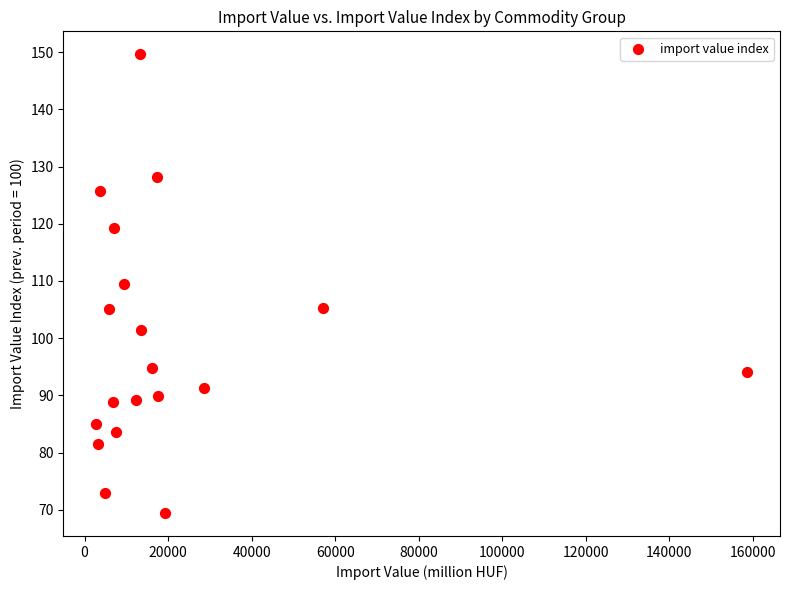

What is the range of Y values (max minus min)?

80.2